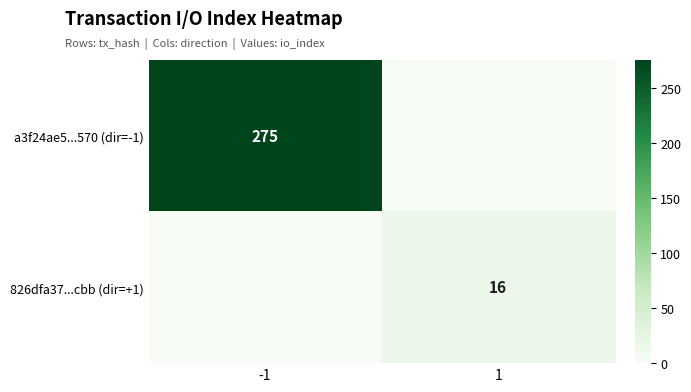

What is the maximum value shown in the chart?

275